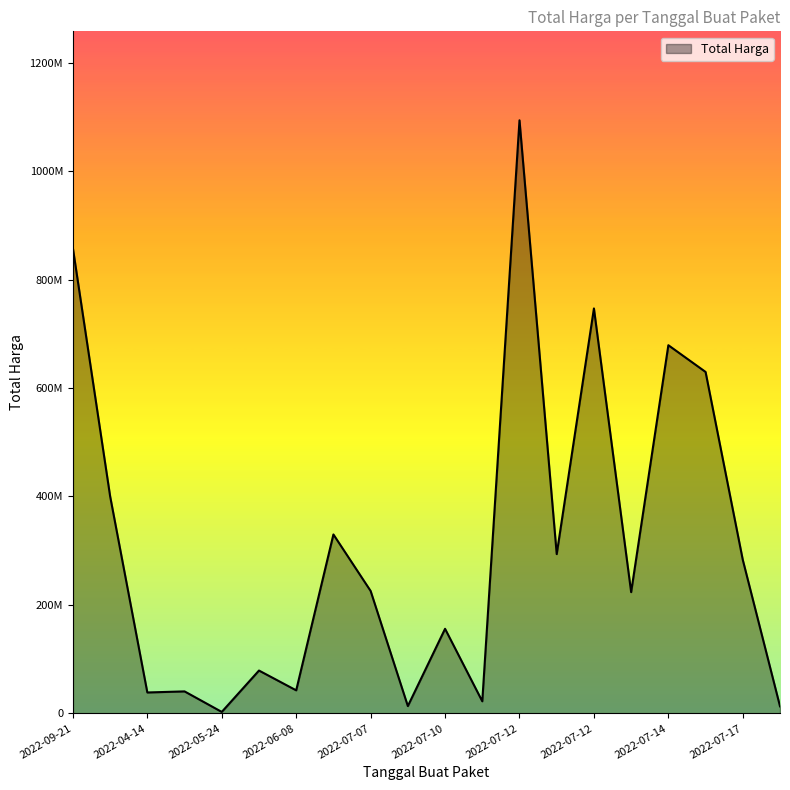

Does the chart display data point markers on the line(s)?

No